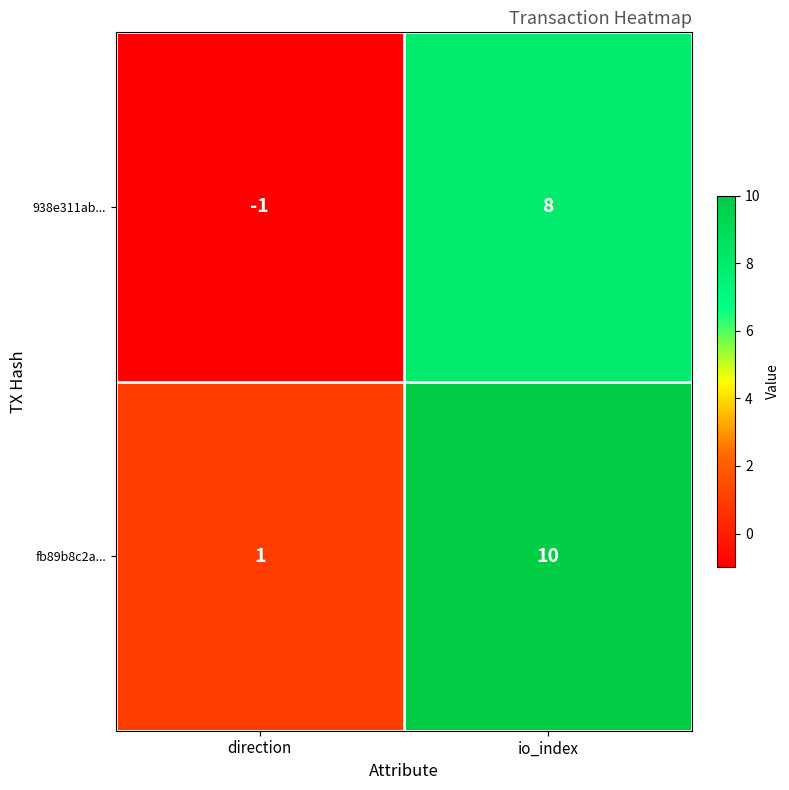

Is it true that 938e311ab... equals 8 at io_index?

True